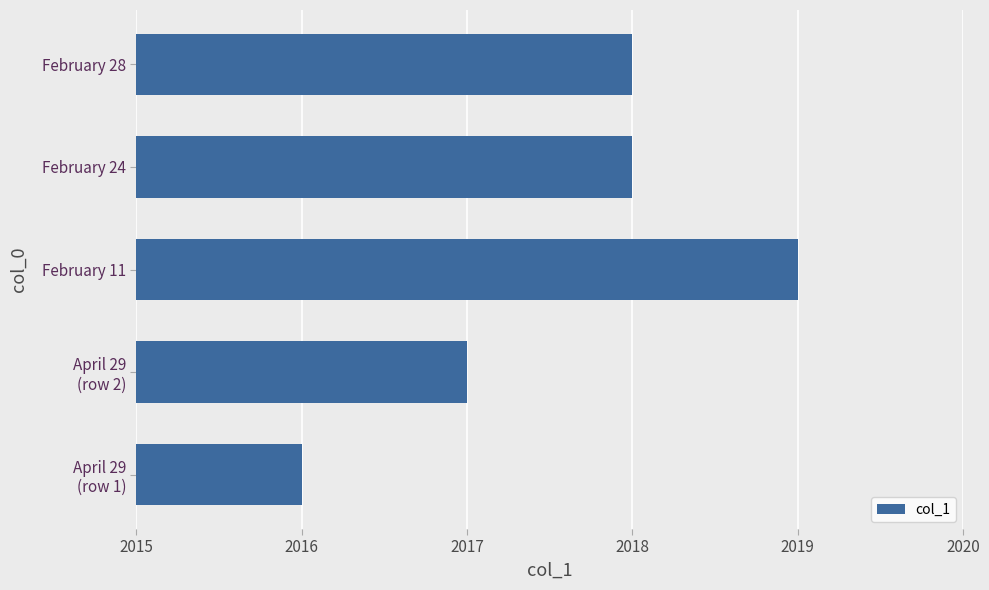

The value at February 28 is 2018. True or false?

True